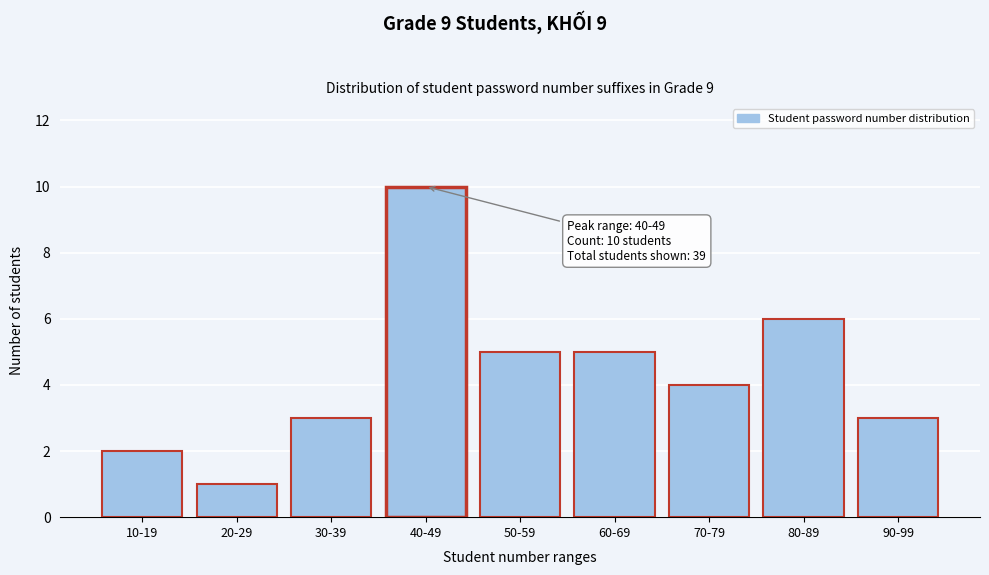

Reading right to left, list all the values displayed in this chart.

3	6	4	5	5	10	3	1	2